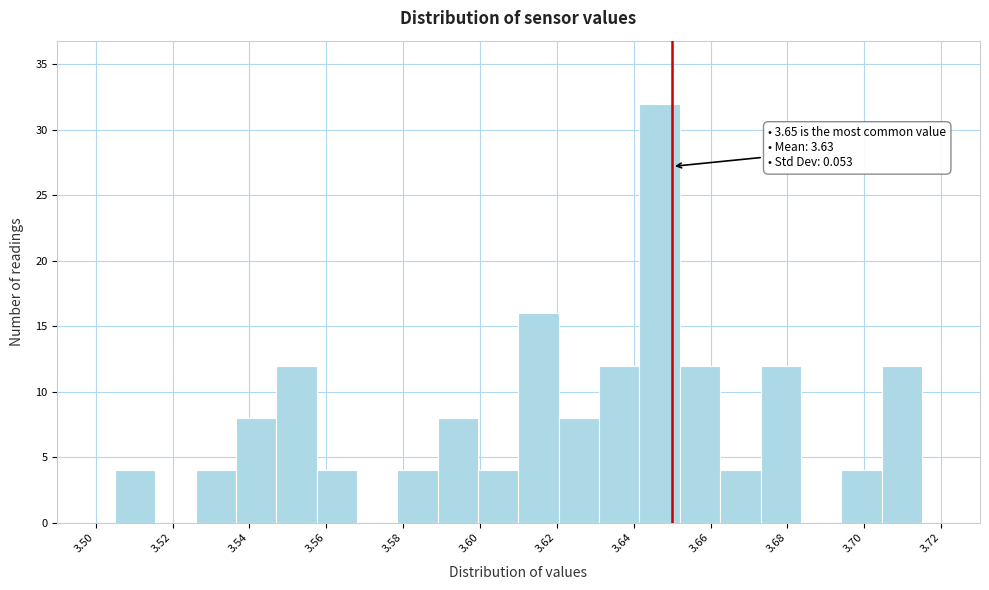

Which range on the x-axis has the tallest bar?

3.642 to 3.652